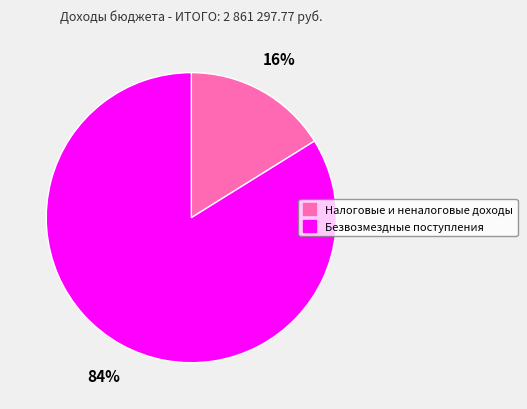

Rank the categories by value from lowest to highest.

Налоговые и неналоговые доходы, Безвозмездные поступления